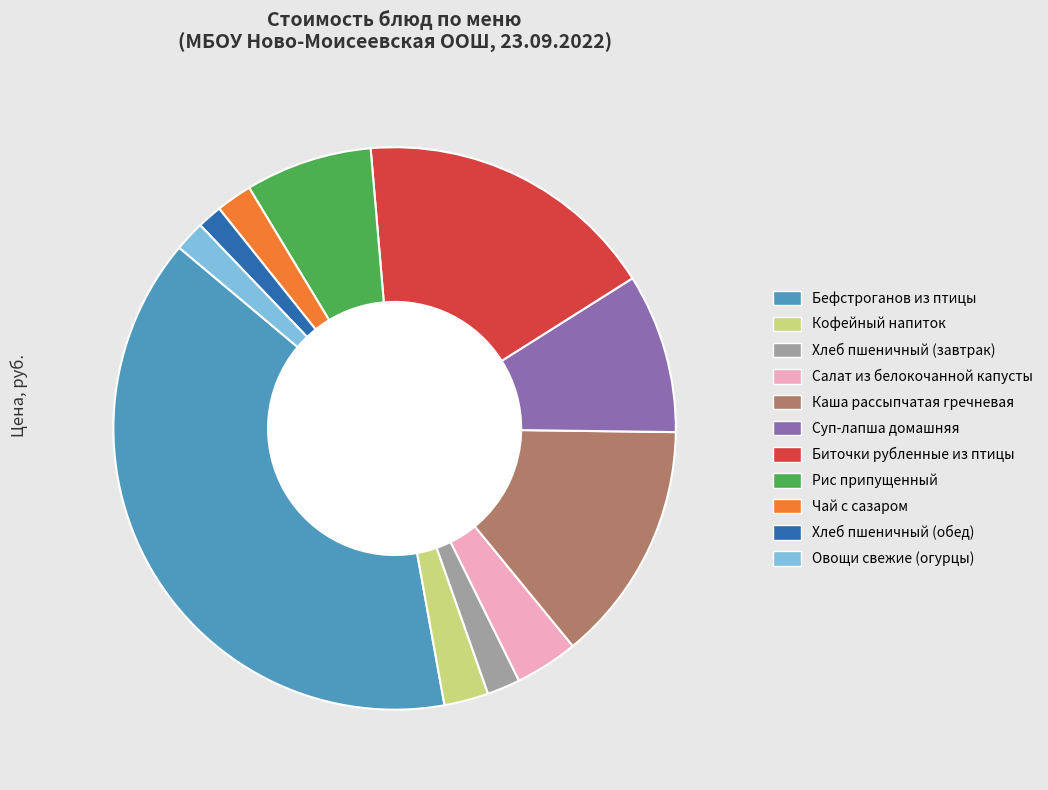

To the nearest percent, what percentage of the pie is Овощи свежие (огурцы)?

2%